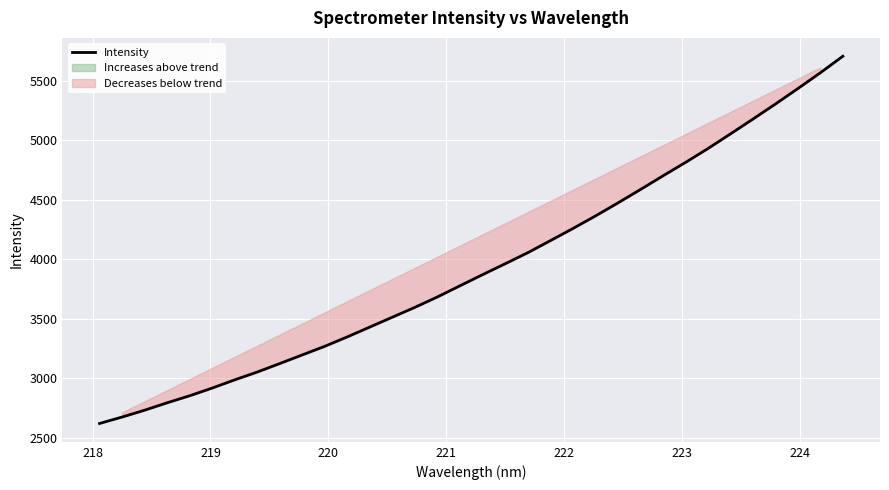

How many categories are shown in the chart?

34